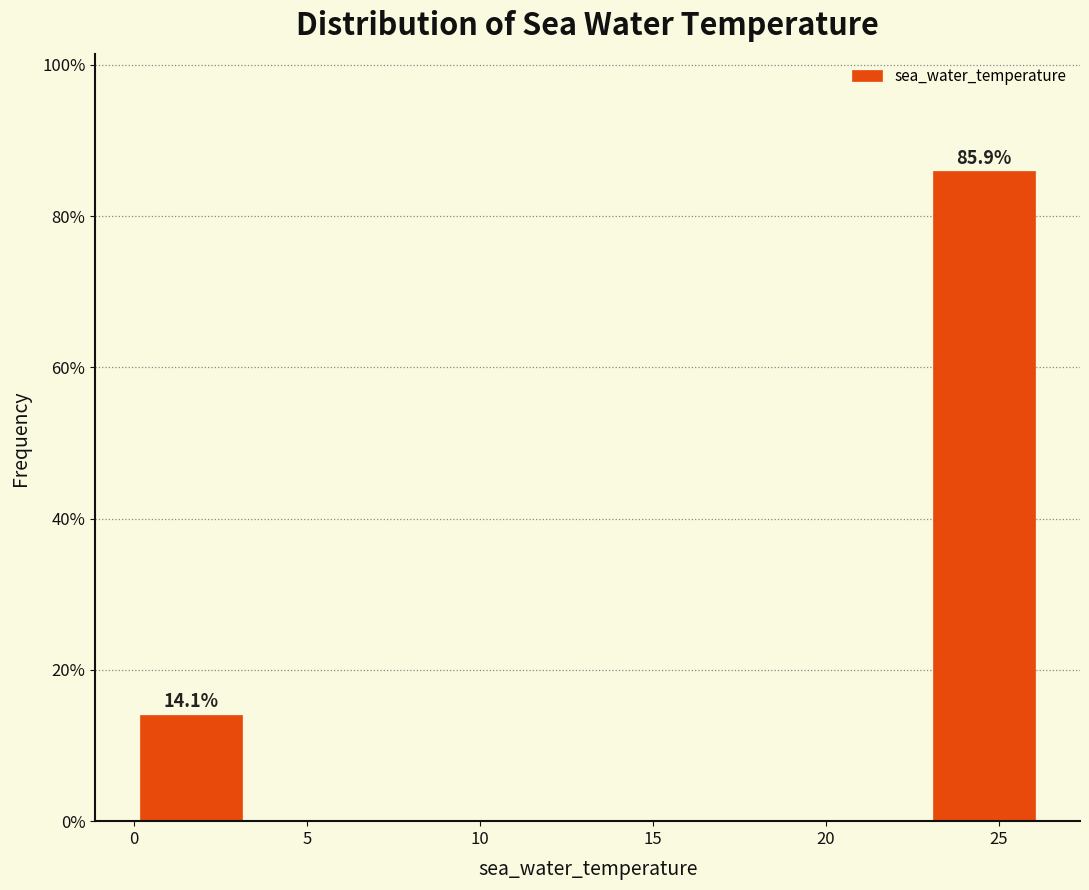

Over which range of the x-axis is the bar tallest?

23.0 to 26.0